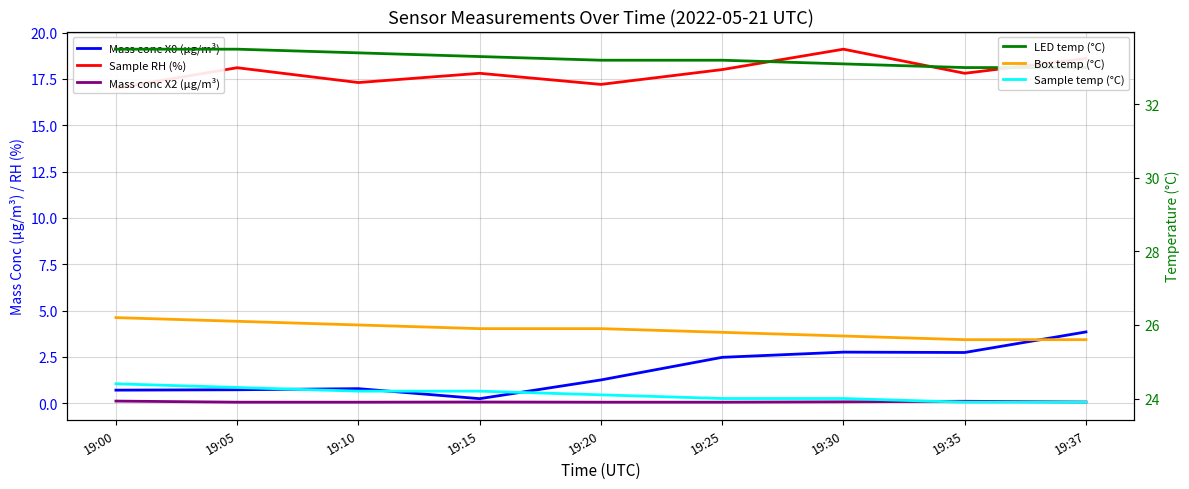

Does the chart display data point markers on the line(s)?

No